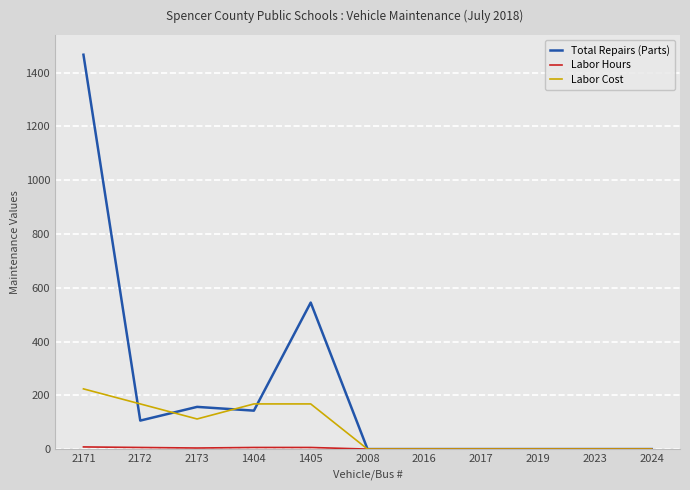

Which series has the widest spread of values?

Total Repairs (Parts)